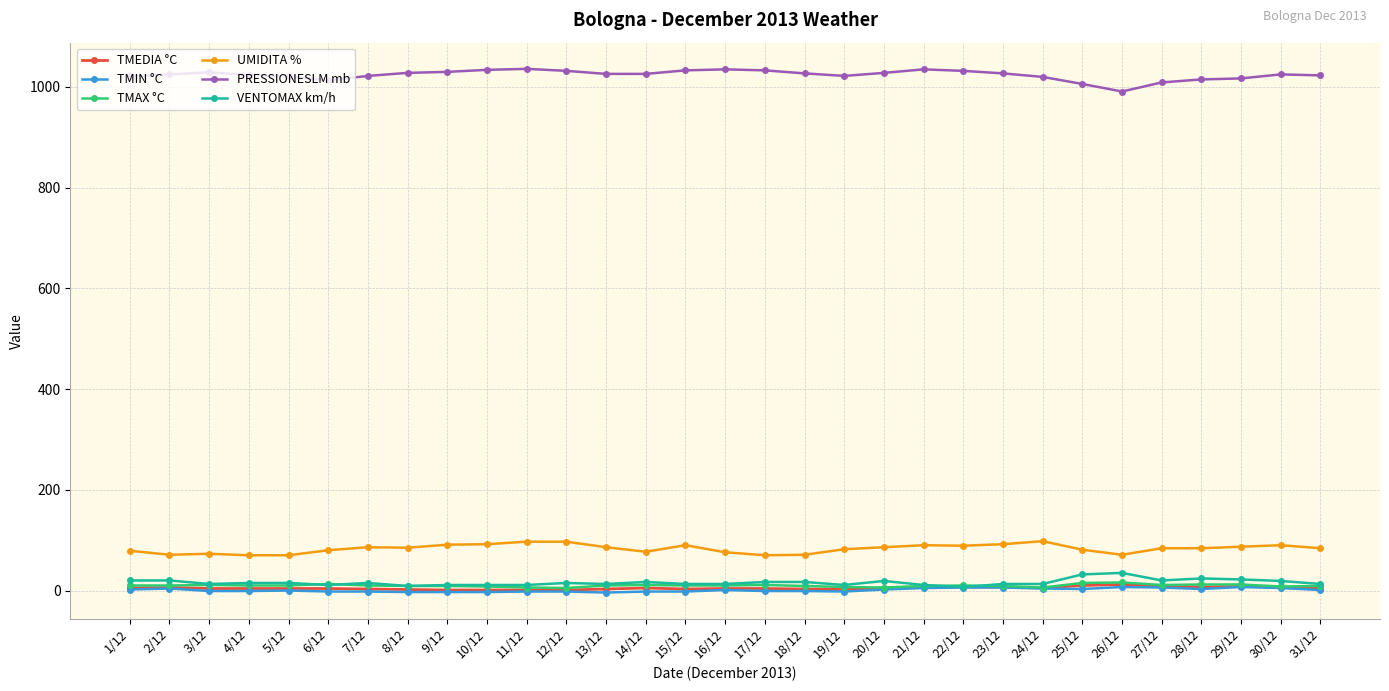

At how many categories does at least one series exceed 801?

31